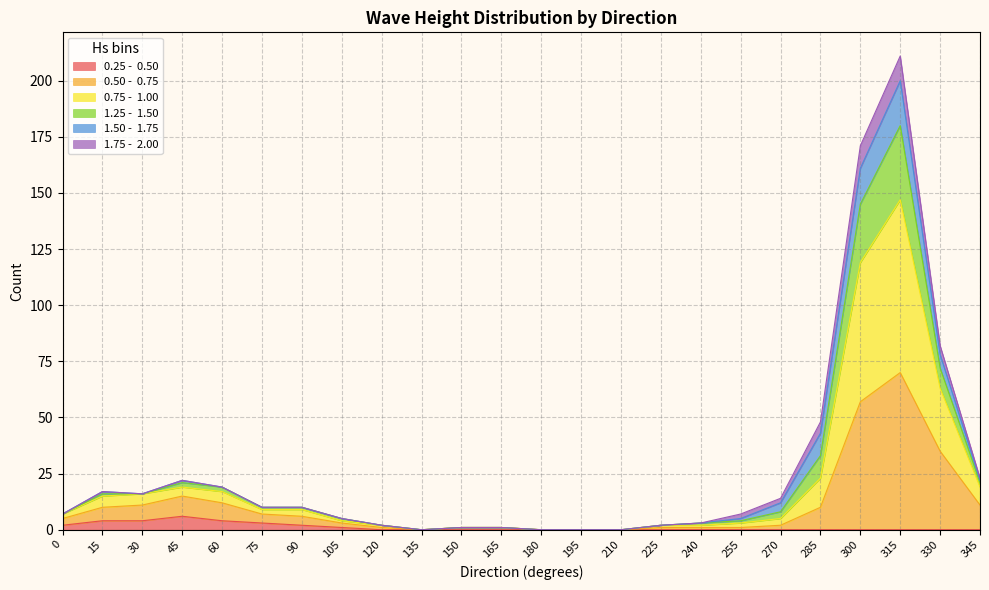

At which category is the sum across all series the highest?

315